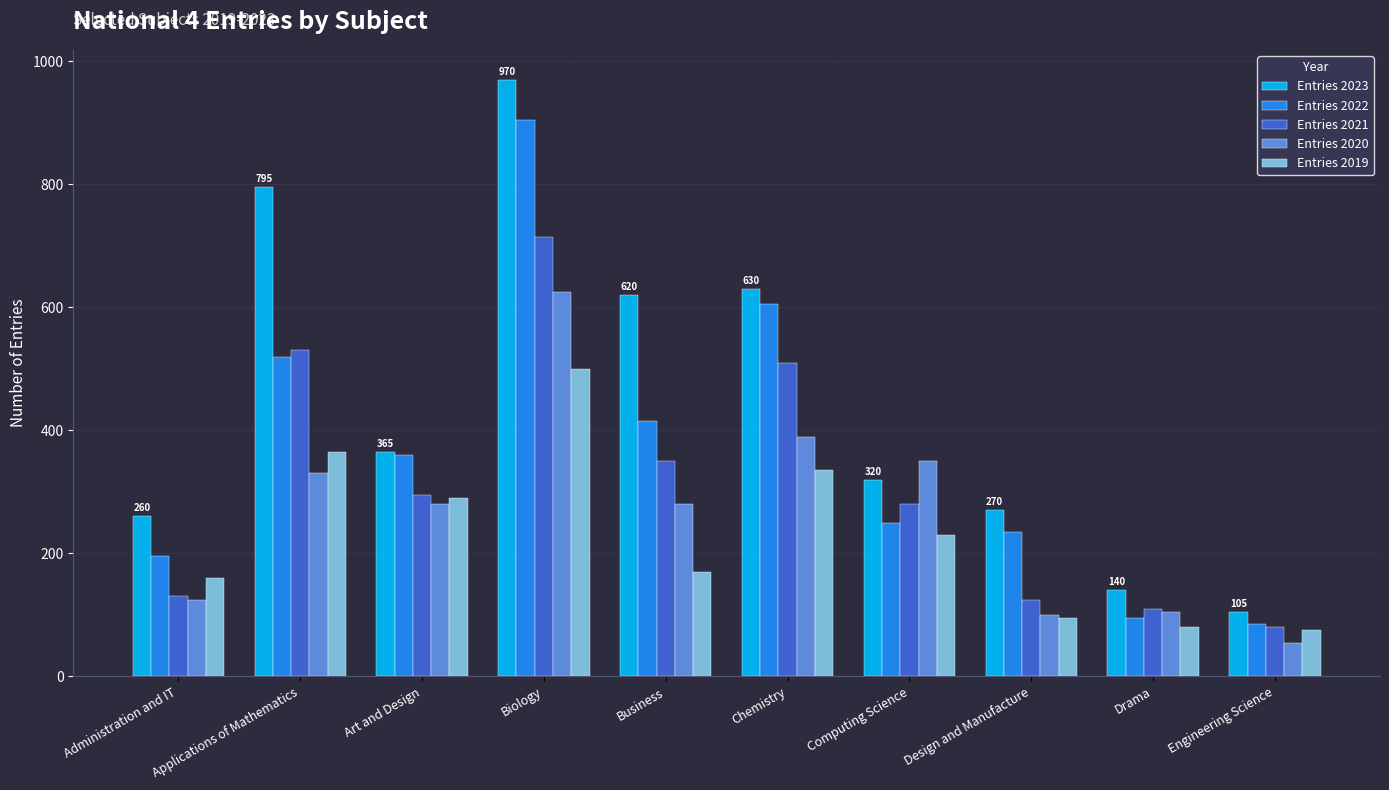

What is the label of the 4th bar from the left?

Biology